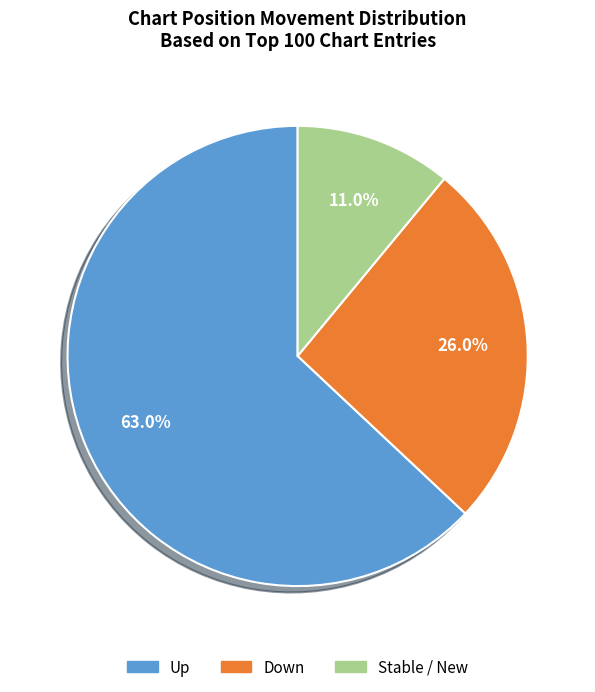

Does any single category account for the majority?

Yes